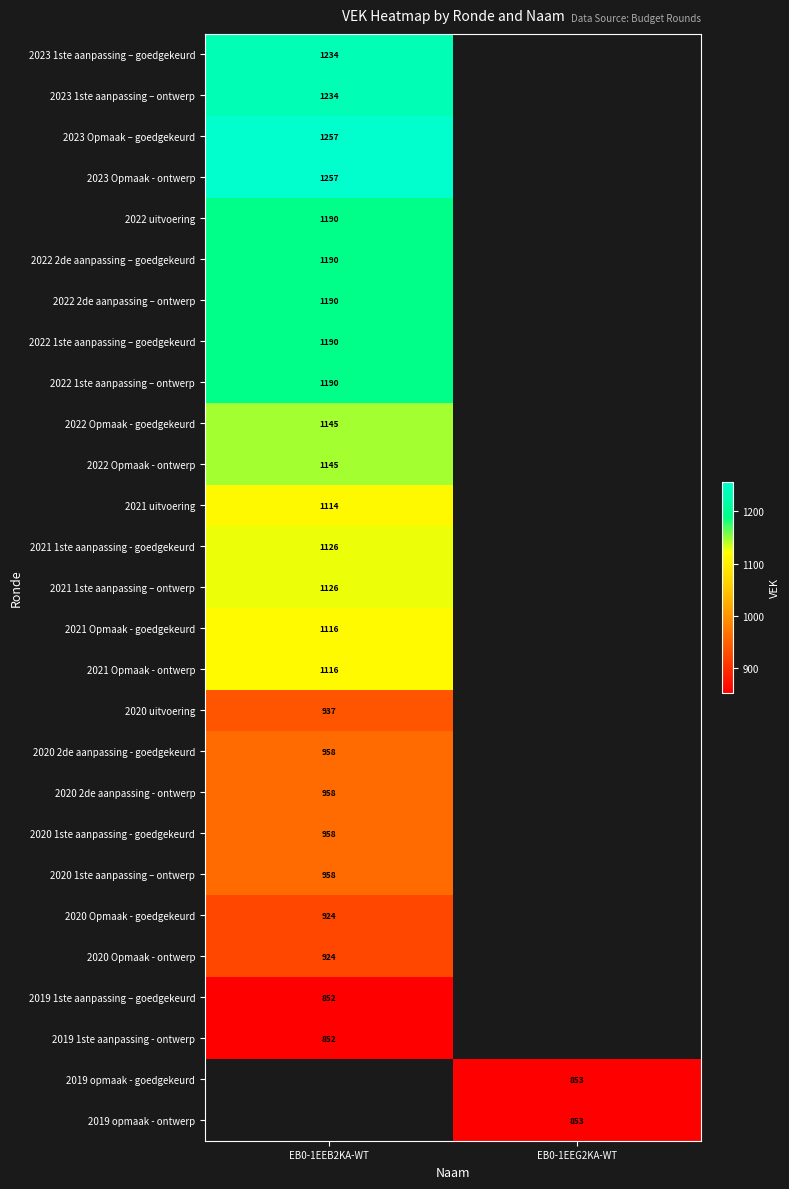

How many data points does each series have?

2